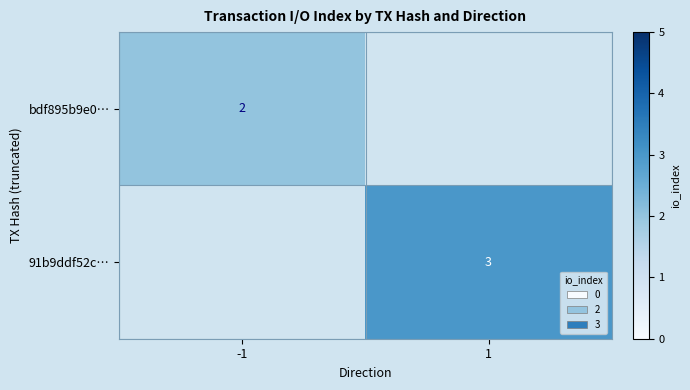

Which has a higher value, -1 or 1?

1